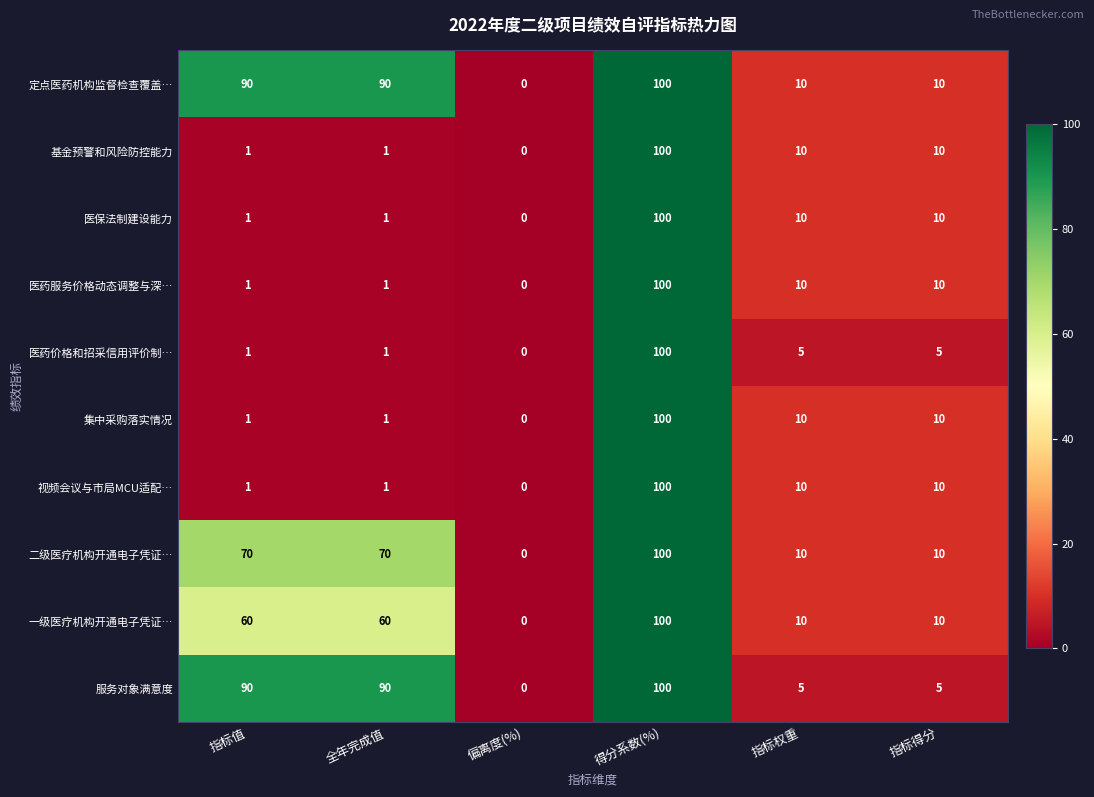

The 医保法制建设能力 series shows -64 at 偏离度(%). True or false?

False